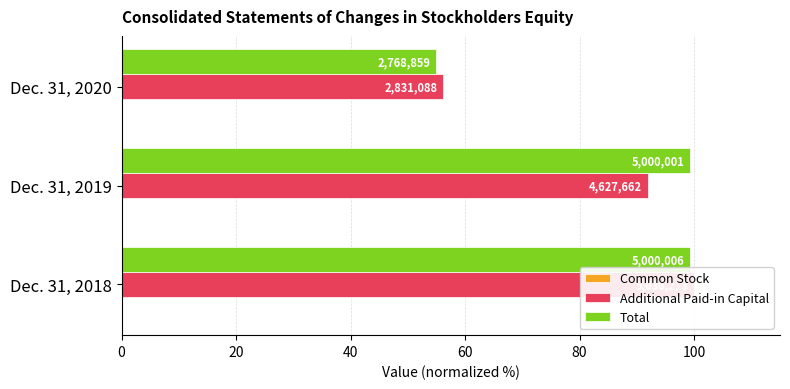

What is the lowest value of the Common Stock series?

0.1